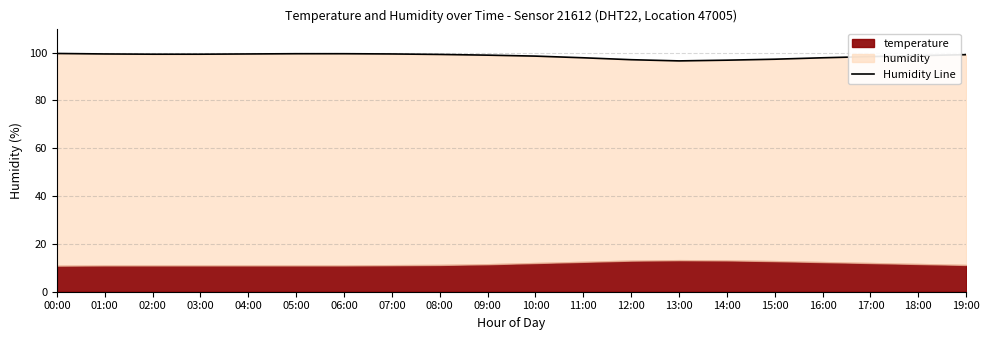

What position from the right is 11:00?

9